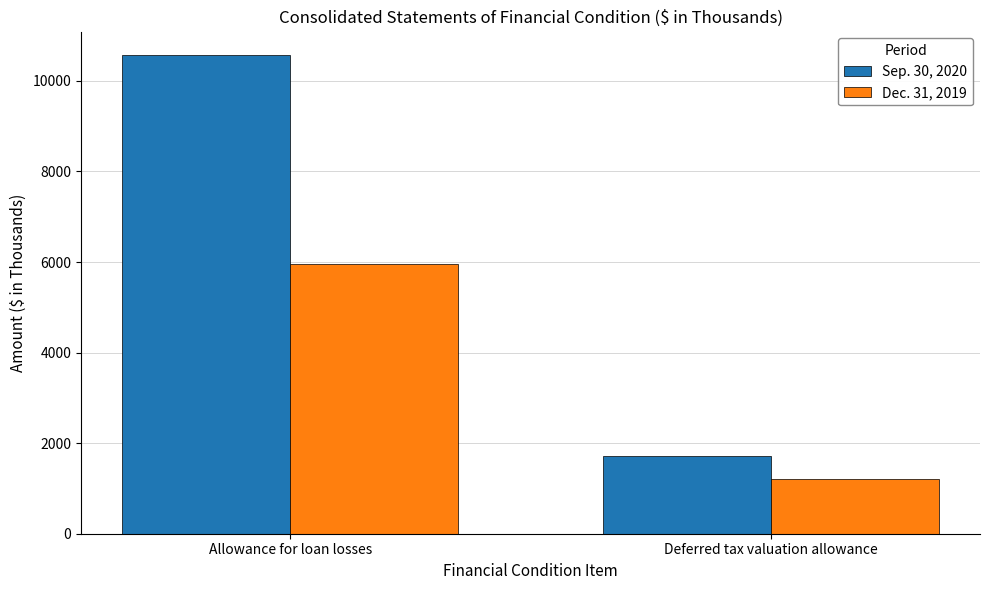

What are all the series names shown in the legend?

Sep. 30, 2020, Dec. 31, 2019